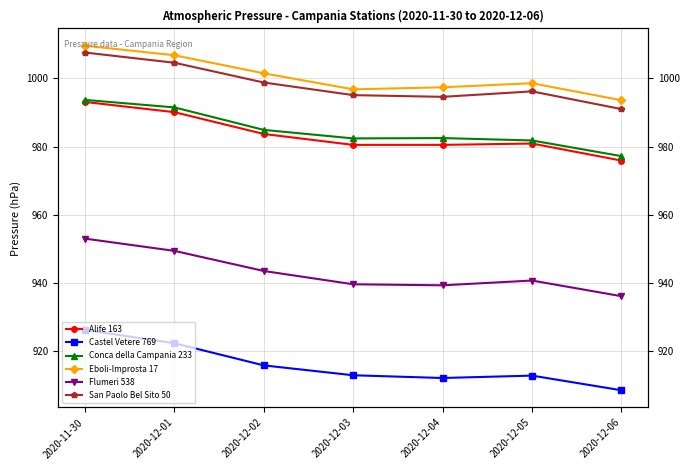

How many lines are shown in the chart?

6